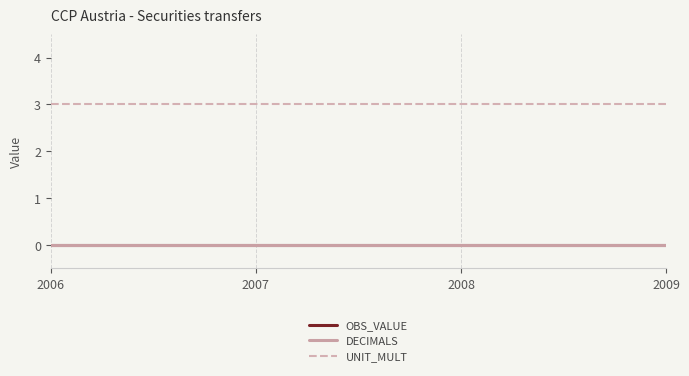

At which label is OBS_VALUE closest to 0?

2006